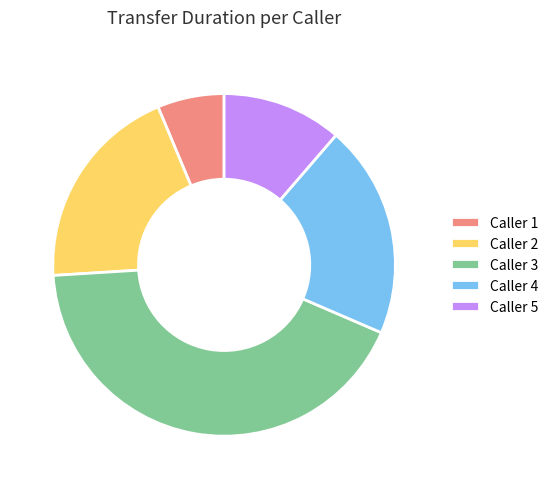

Is it true that Caller 2 is 20% of the pie?

True